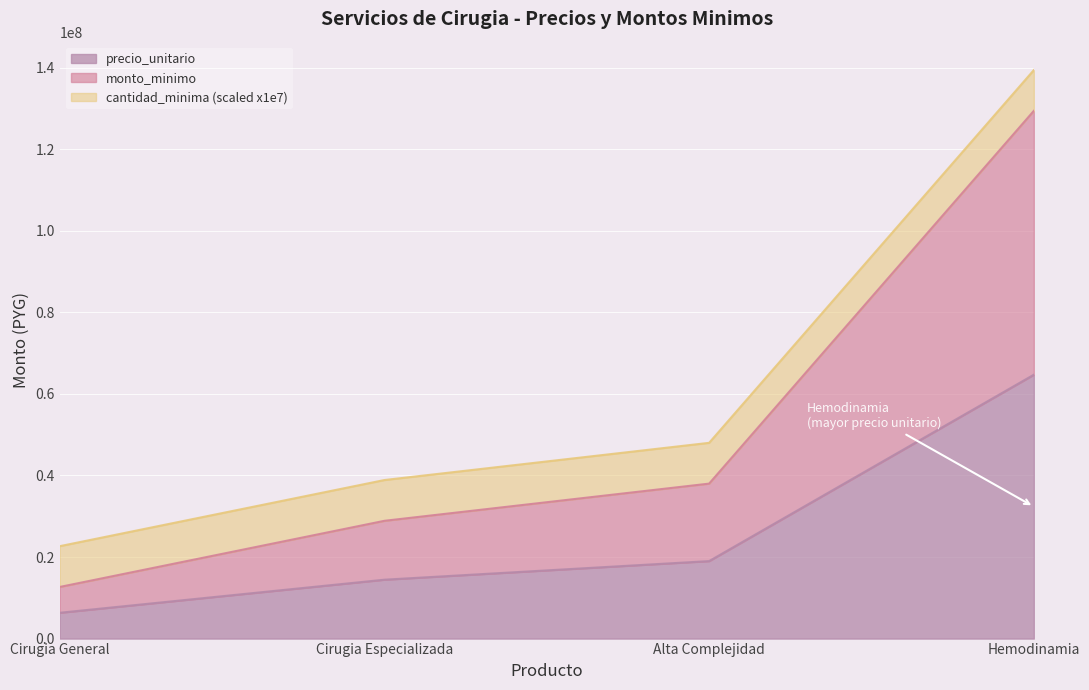

True or false: monto_minimo has more than 0 interior local peaks.

False